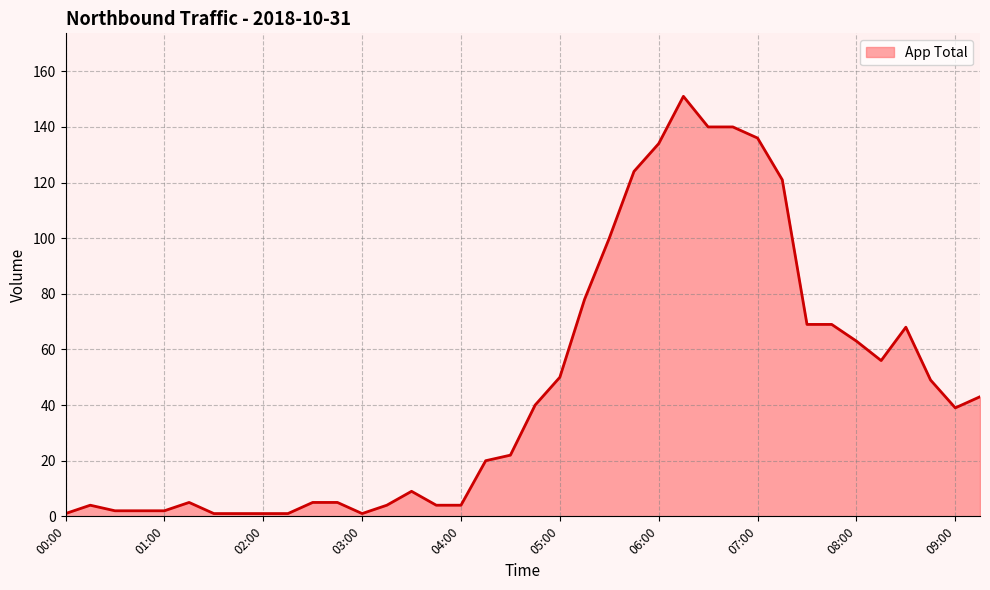

What is the difference between the maximum and minimum values?

150